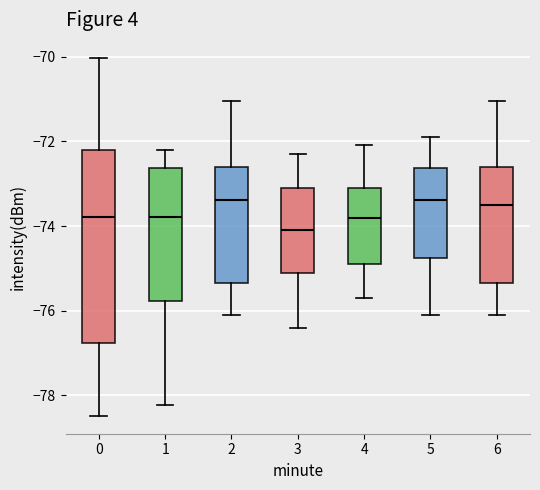

Which box has the lowest median line?

3